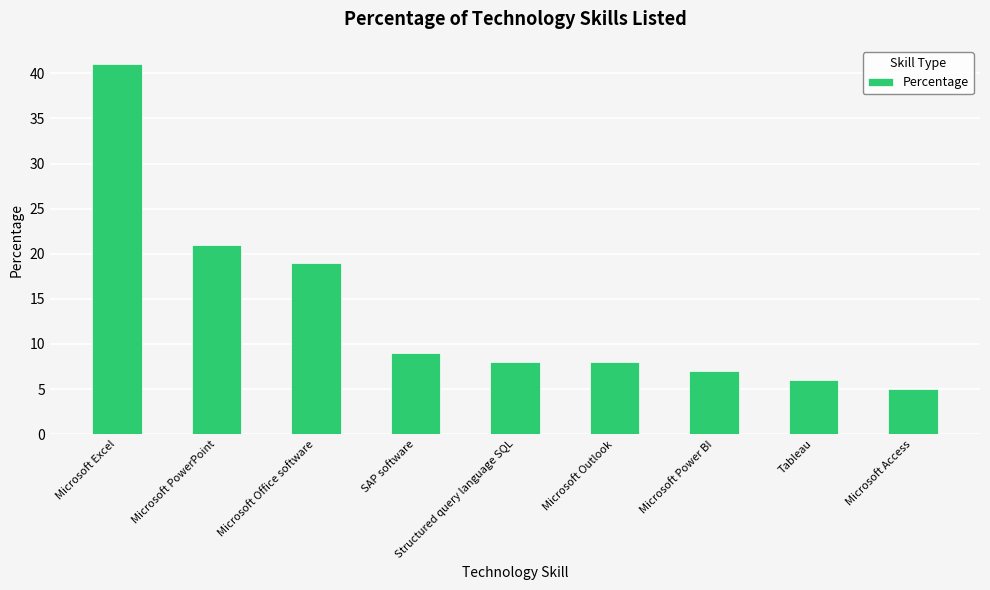

Where is the data nearest to the value 23?

Microsoft PowerPoint